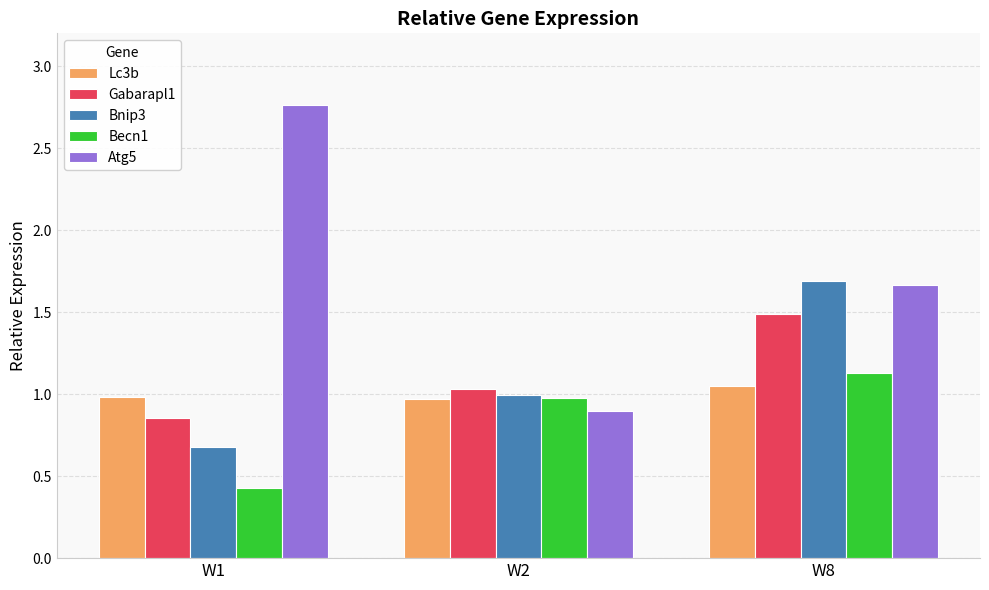

Which category has the highest value across all series?

W1